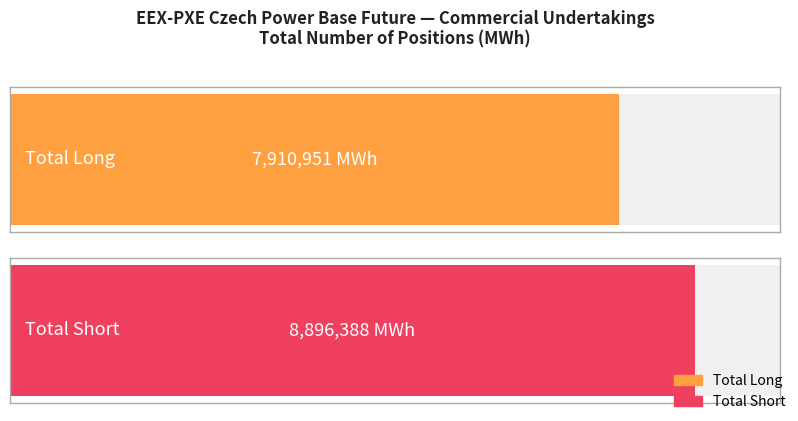

At Operators with compliance obligations, list the series in order from smallest to largest.

Long, Short